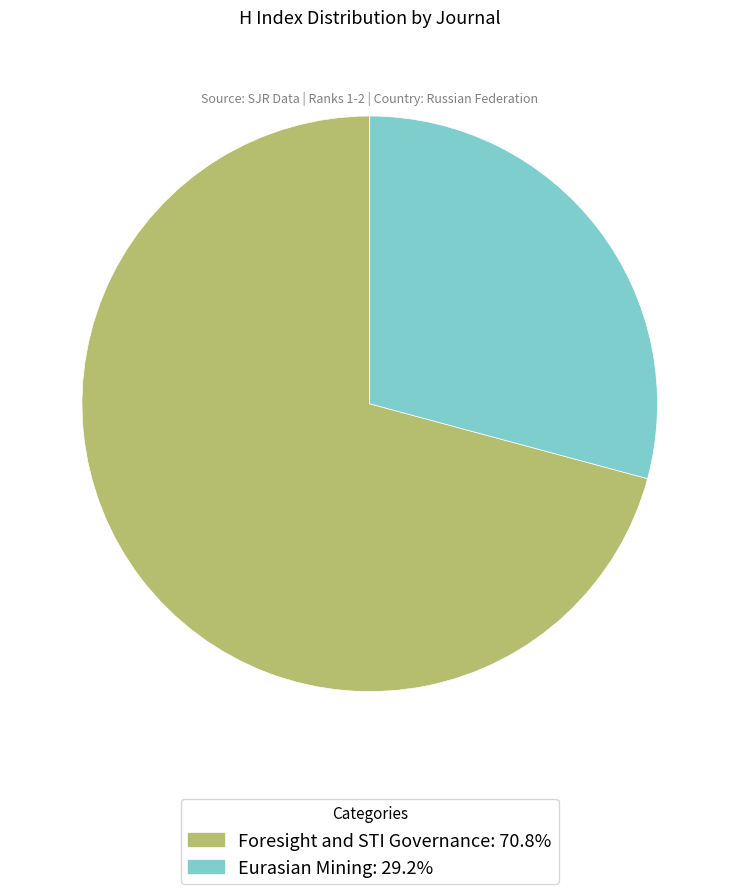

Combined, do Foresight and STI Governance and Eurasian Mining account for over 50%?

Yes